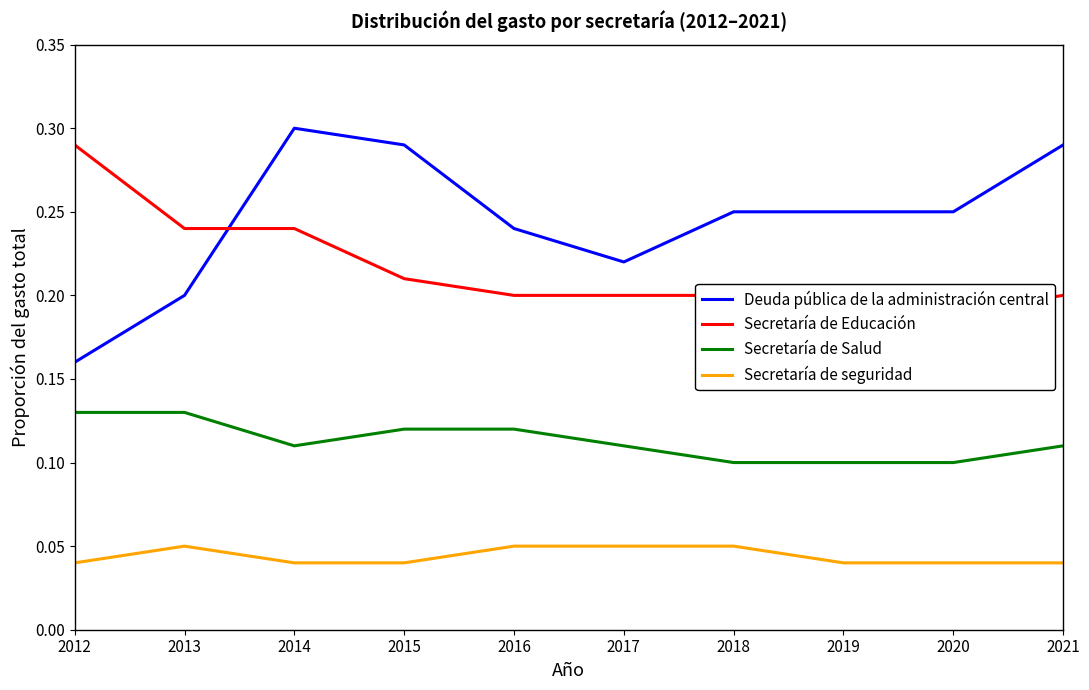

Is this an area chart (filled region under the line)?

No